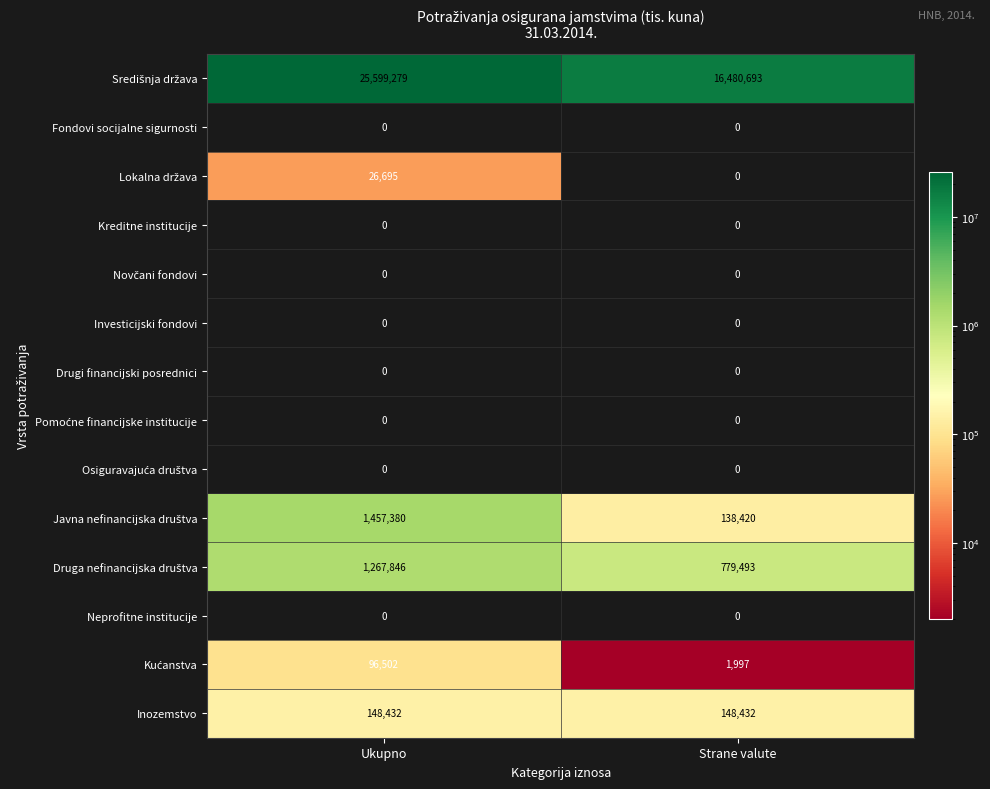

At which category does the chart reach its peak across all series?

Ukupno